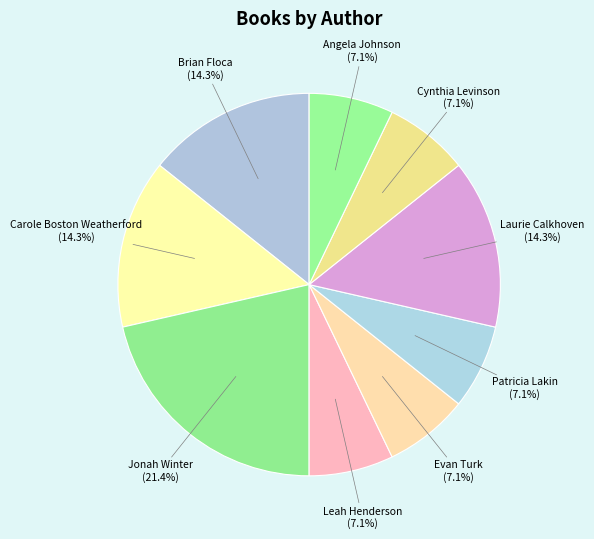

To the nearest percent, what is the combined percentage of Angela Johnson and Leah Henderson?

14%